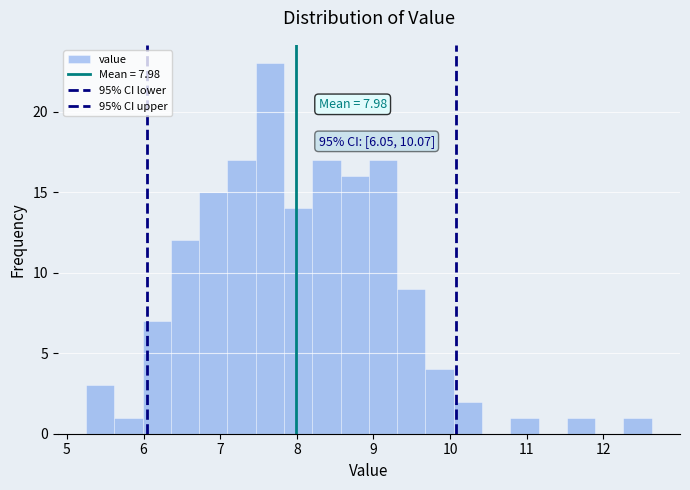

Around what value on the x-axis is the tallest bar? Give the approximate position of its centre, as read against the axis.

7.6